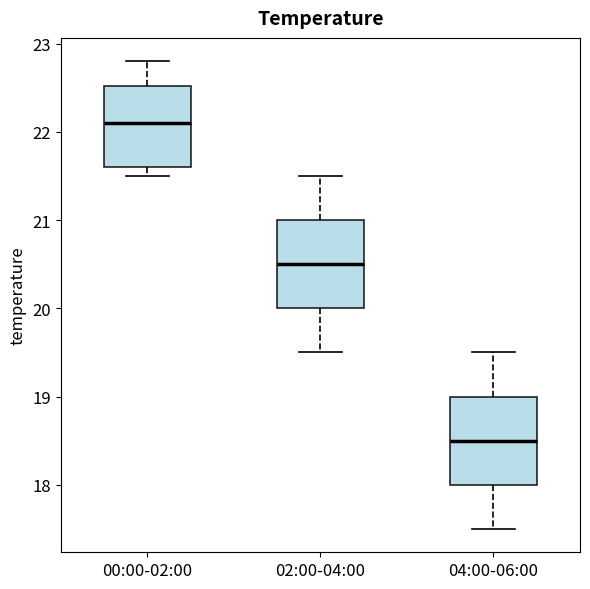

Which box's median line is the highest?

00:00-02:00